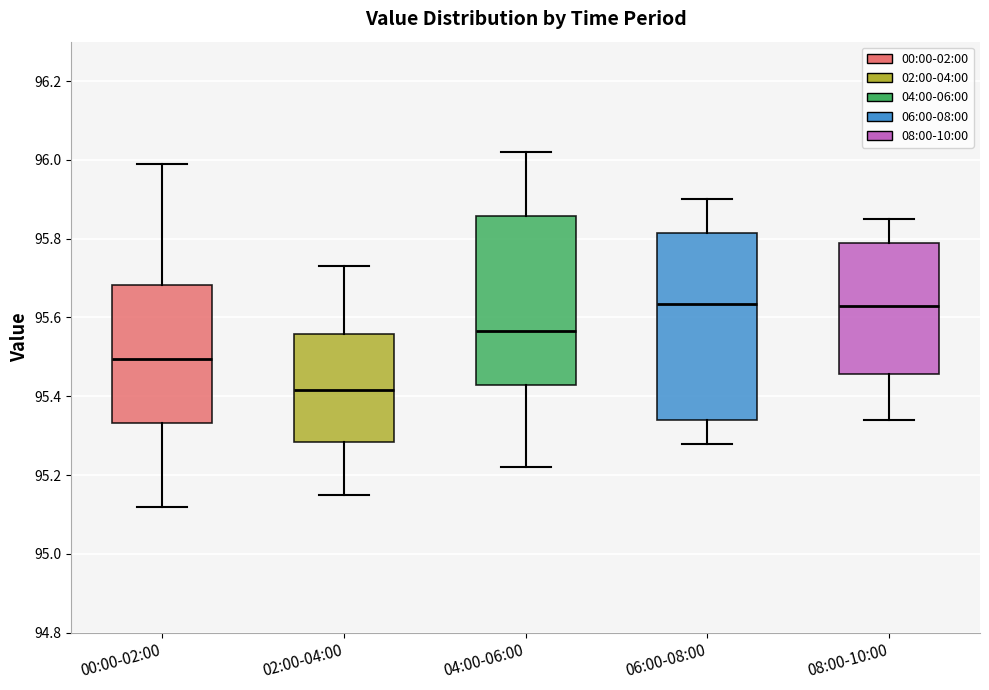

Where does the upper whisker of the box for 02:00-04:00 end on the y-axis? The values are not printed on the chart, so give them approximately, as read against the axis.

95.74